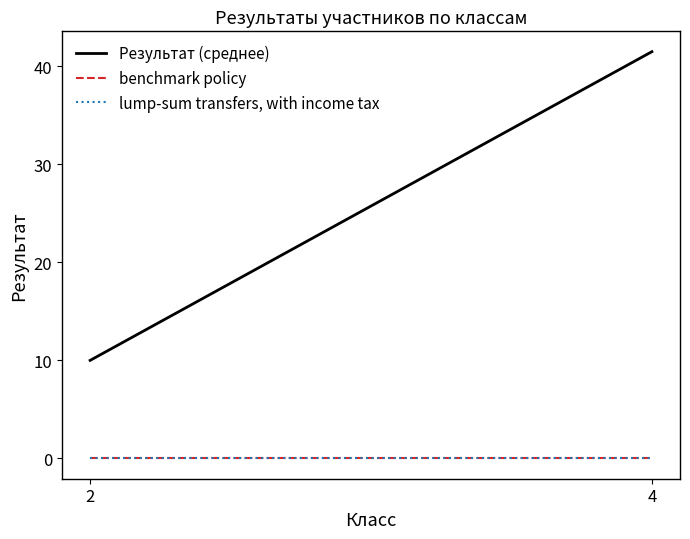

At which category is the sum across all series the highest?

4